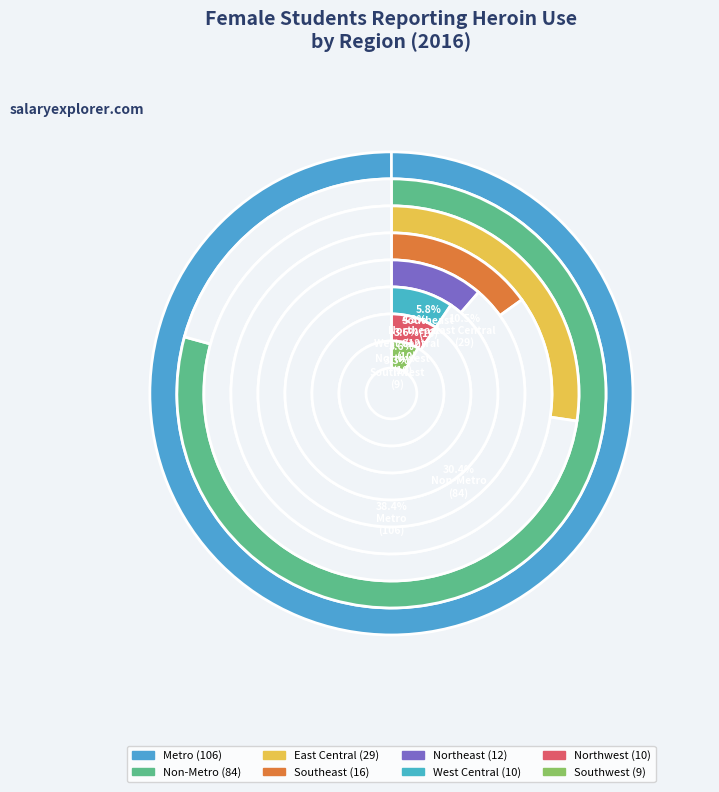

Which category has the biggest portion of the pie?

Metro